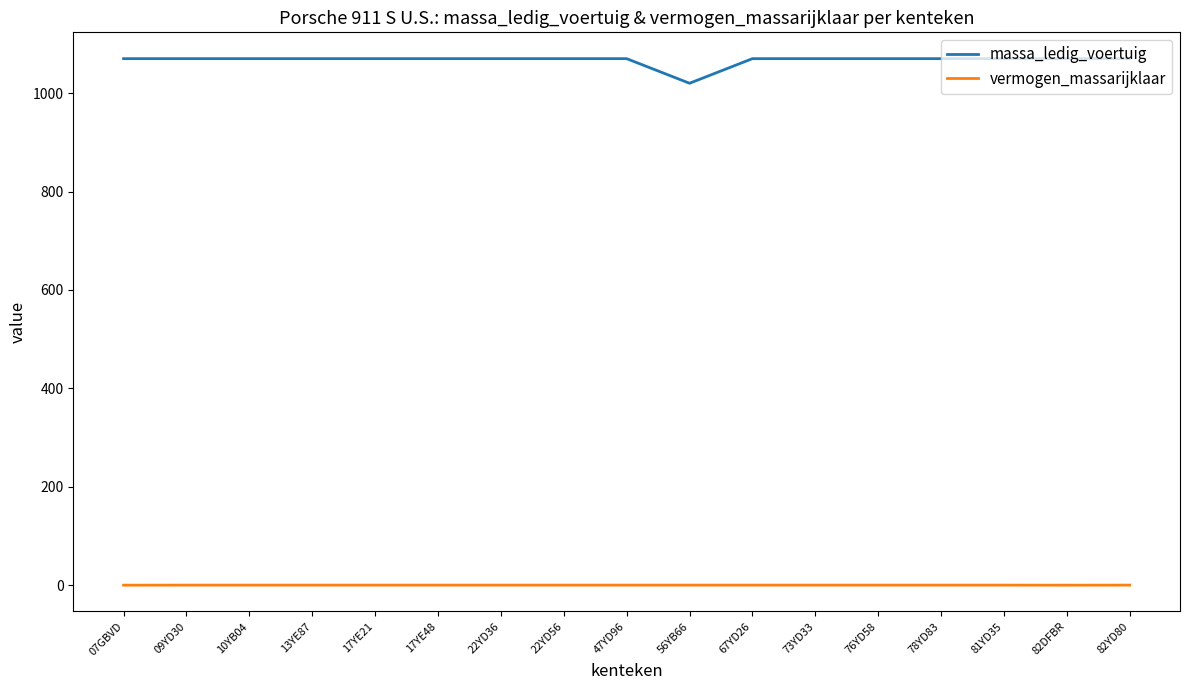

Which series has the largest range (max minus min)?

massa_ledig_voertuig